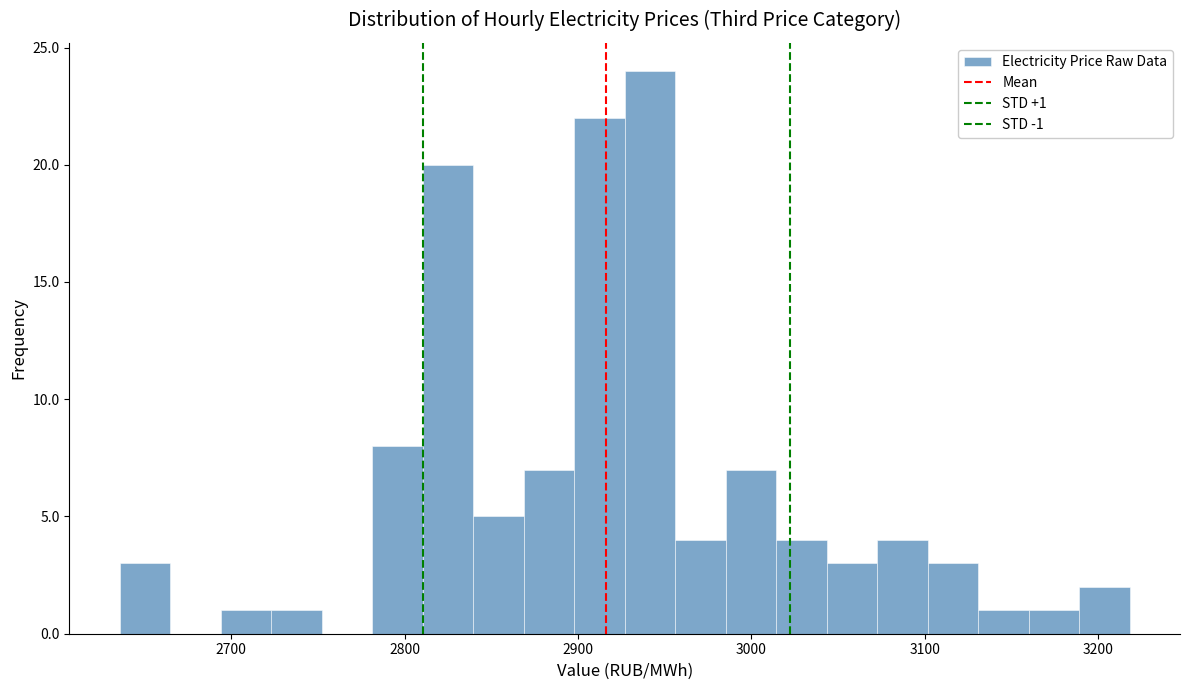

Around what value on the x-axis is the tallest bar? Give the approximate position of its centre, as read against the axis.

2940